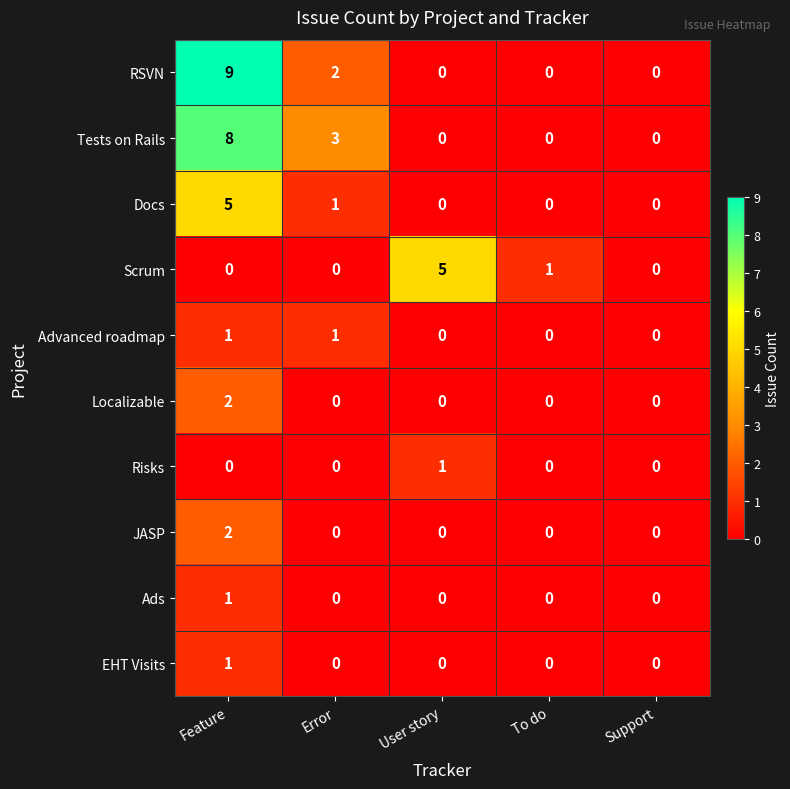

Which category has the highest value across all series?

Feature